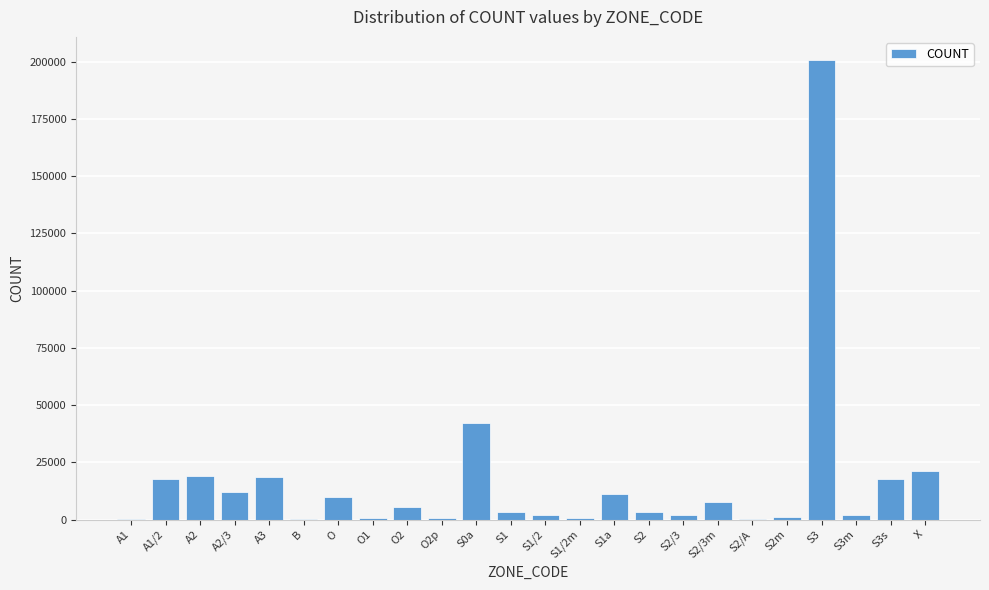

Is it true that the value at A2 is 4752?

False